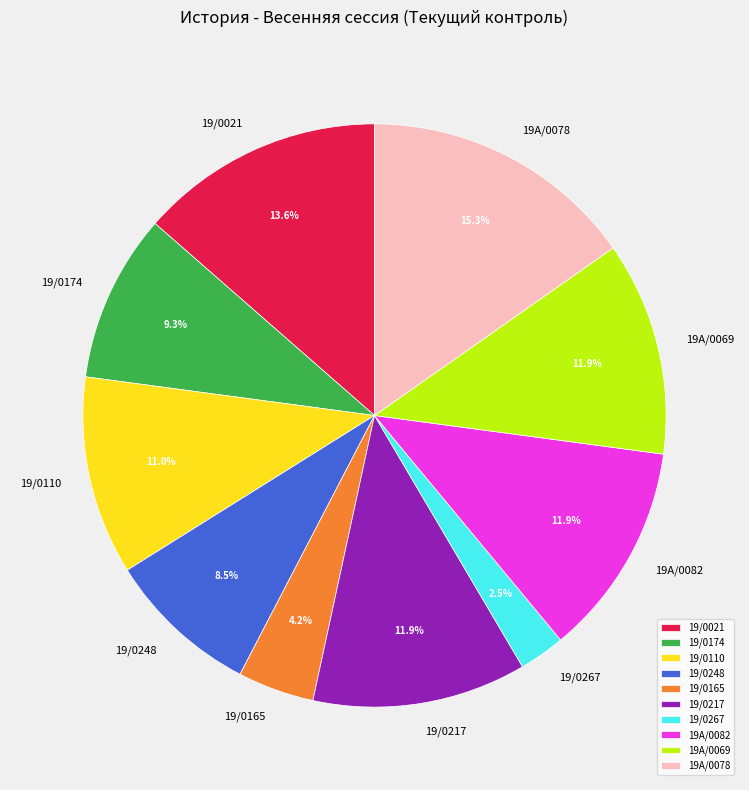

Which has a higher value, 19/0248 or 19/0267?

19/0248